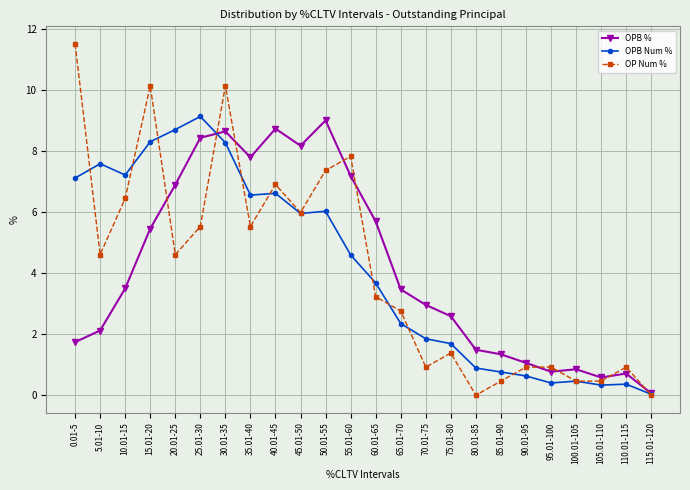

The value of OP Num % at 45.01-50 is 3.6. True or false?

False